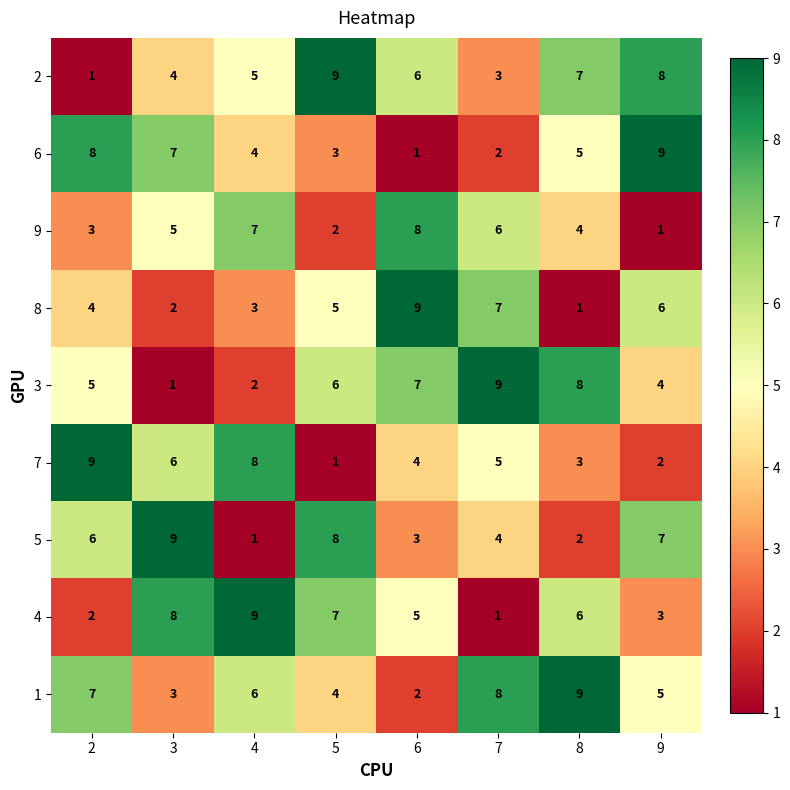

How many data points in 4 are less than 6?

4